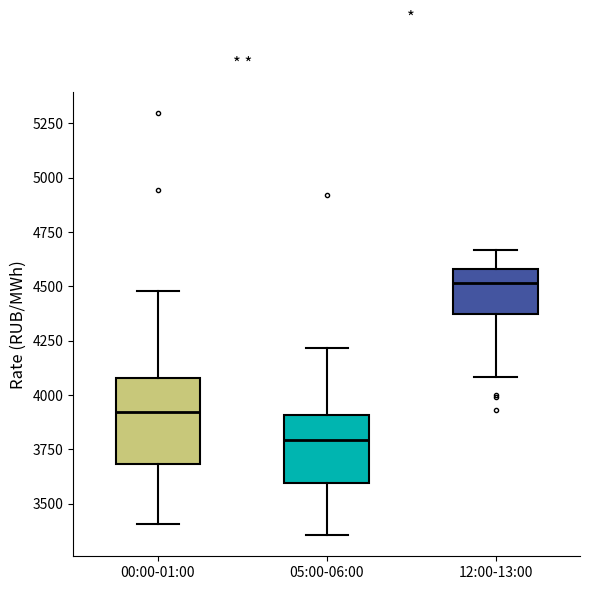

Reading left to right, transcribe this box plot: for each box, give where its median line is, the range the box spans, and where its two whiskers end, as read against the y-axis. The values are not printed on the chart, so give them approximately, as read against the axis.

00:00-01:00: median 3900, box 3700 to 4100, whiskers 3400 to 4500
05:00-06:00: median 3800, box 3600 to 3900, whiskers 3350 to 4200
12:00-13:00: median 4500, box 4350 to 4600, whiskers 4100 to 4650